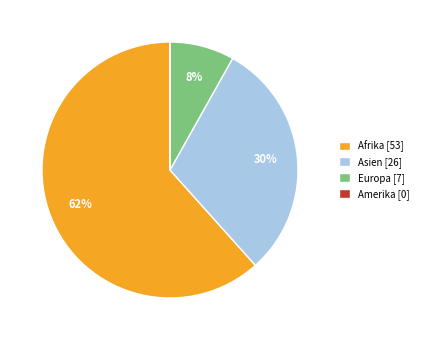

True or false: Asien accounts for 30% of the total.

True